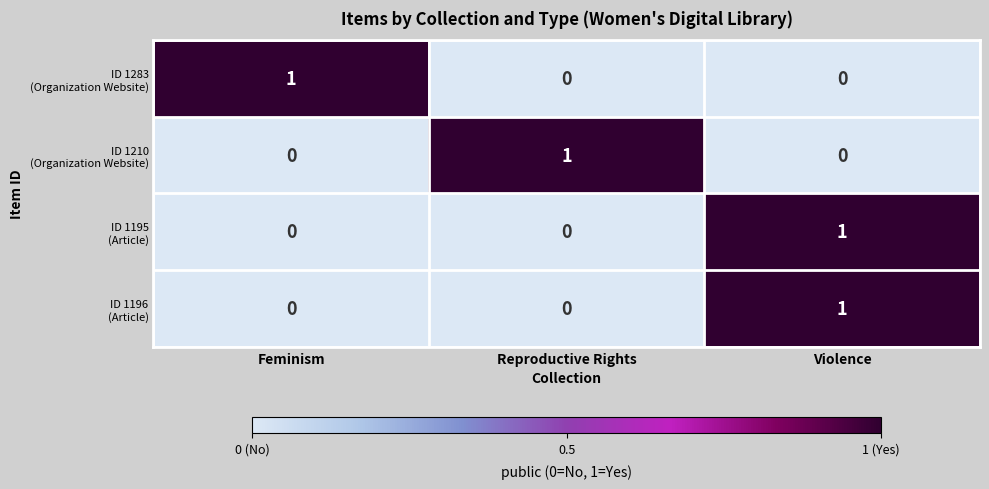

At which category is the sum across all series the highest?

Violence